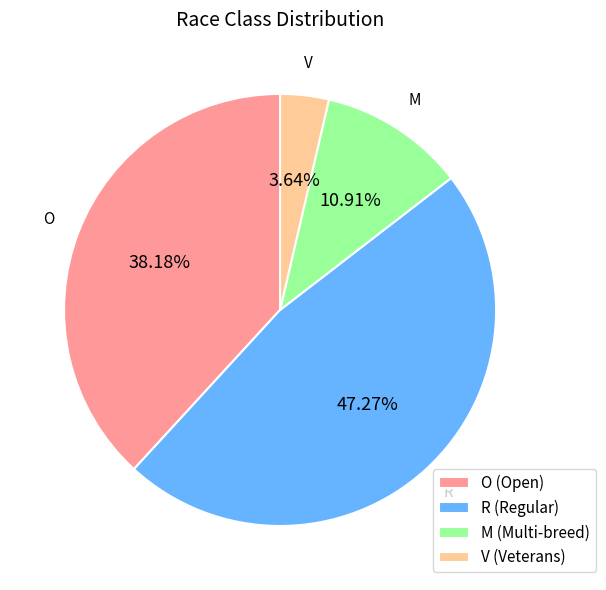

To the nearest percent, what percentage of the pie is V?

4%